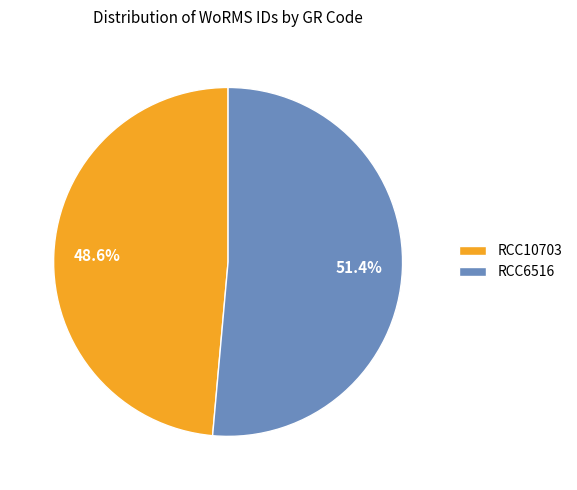

Between RCC10703 and RCC6516, which is larger?

RCC6516